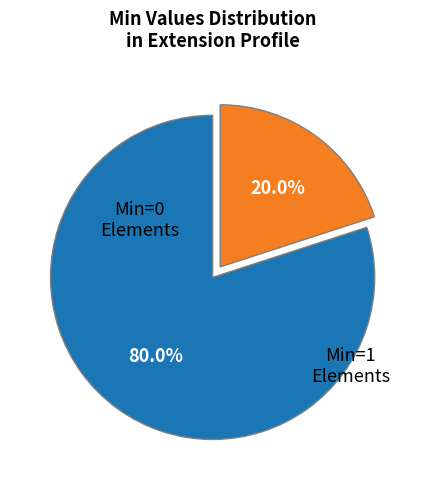

Is there a majority slice in this chart?

Yes